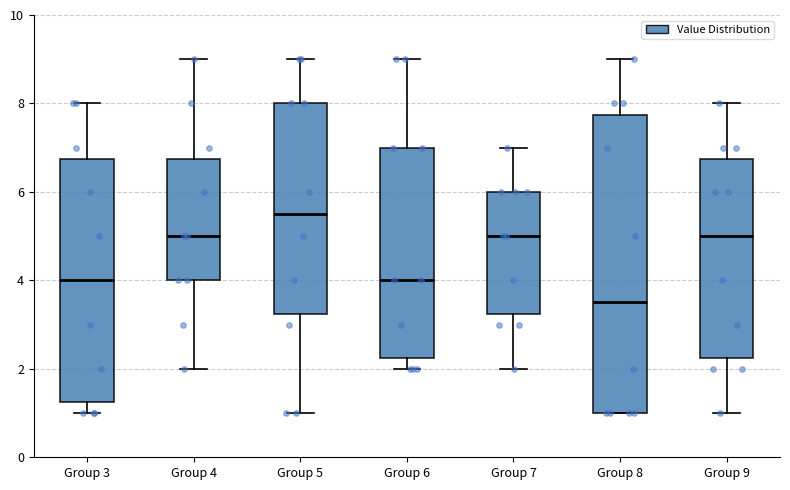

Reading left to right, transcribe this box plot: for each box, give where its median line is, the range the box spans, and where its two whiskers end, as read against the y-axis. The values are not printed on the chart, so give them approximately, as read against the axis.

Group 3: median 4.0, box 1.2 to 6.8, whiskers 1.0 to 8.0
Group 4: median 5.0, box 4.0 to 6.8, whiskers 2.0 to 9.0
Group 5: median 5.6, box 3.2 to 8.0, whiskers 1.0 to 9.0
Group 6: median 4.0, box 2.2 to 7.0, whiskers 2.0 to 9.0
Group 7: median 5.0, box 3.2 to 6.0, whiskers 2.0 to 7.0
Group 8: median 3.6, box 1.0 to 7.8, whiskers 1.0 to 9.0
Group 9: median 5.0, box 2.2 to 6.8, whiskers 1.0 to 8.0